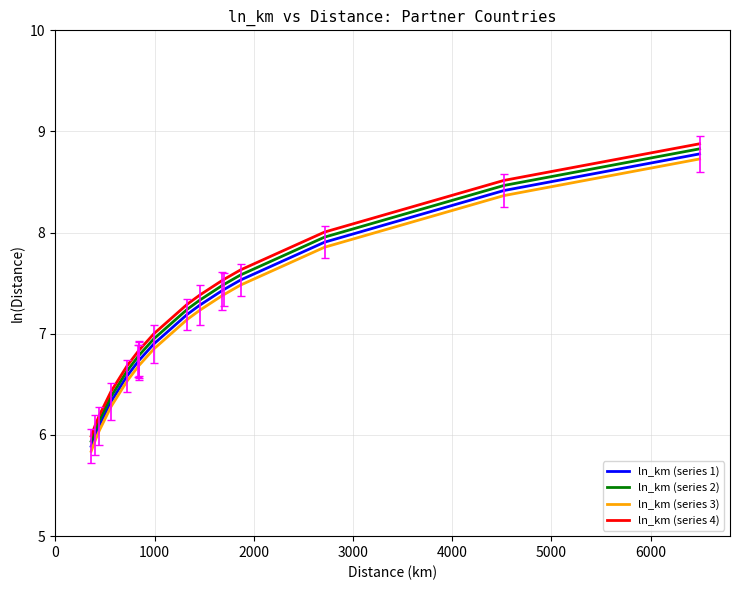

What is the maximum value for ln_km (series 3)?

8.7